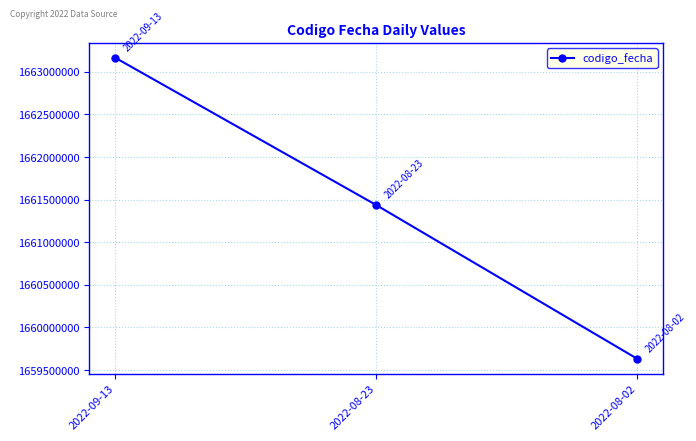

At which label is the value closest to 1661398923?

2022-08-23